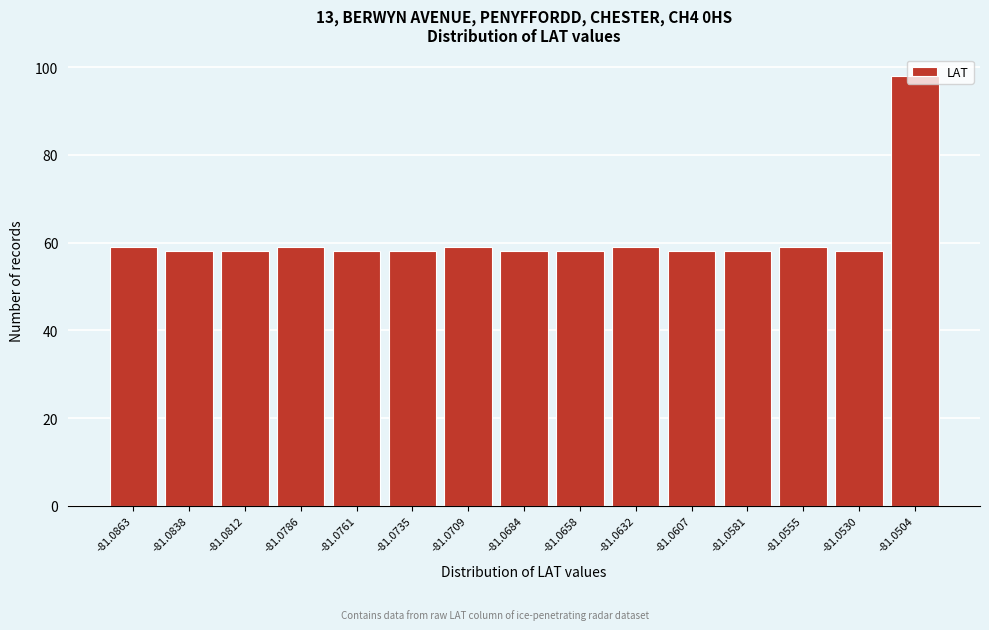

What is the ratio of the value at -81.0684 to the value at -81.0530?

1.0